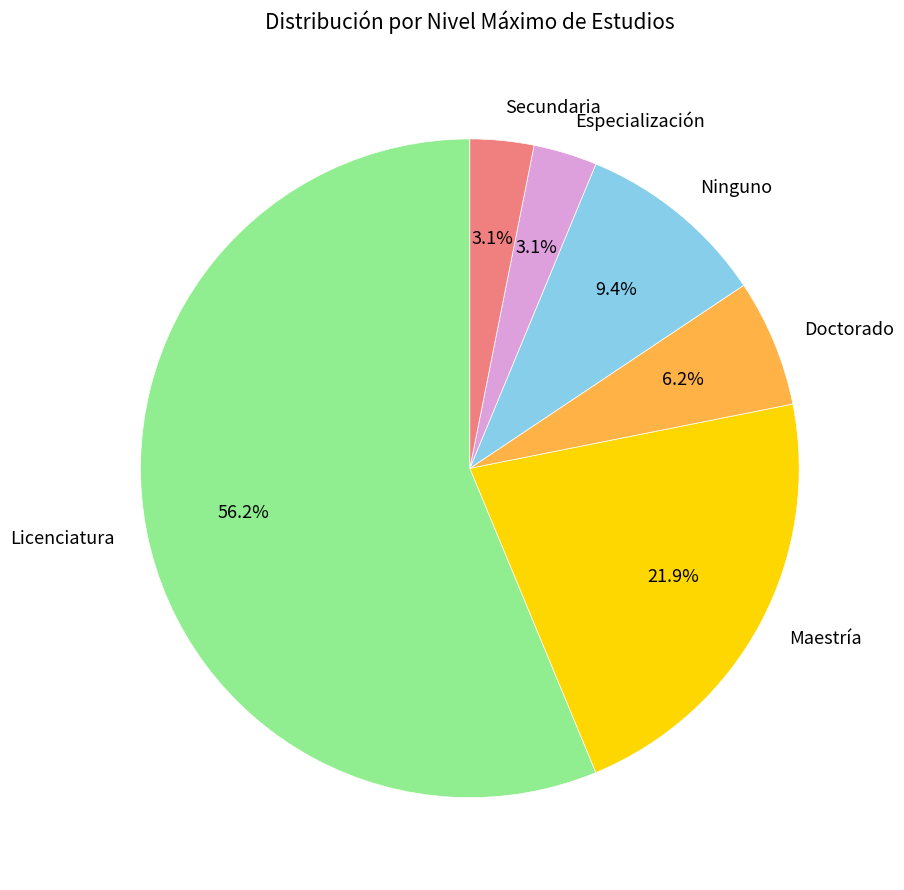

To the nearest percent, what is the combined percentage of Ninguno and Doctorado?

16%